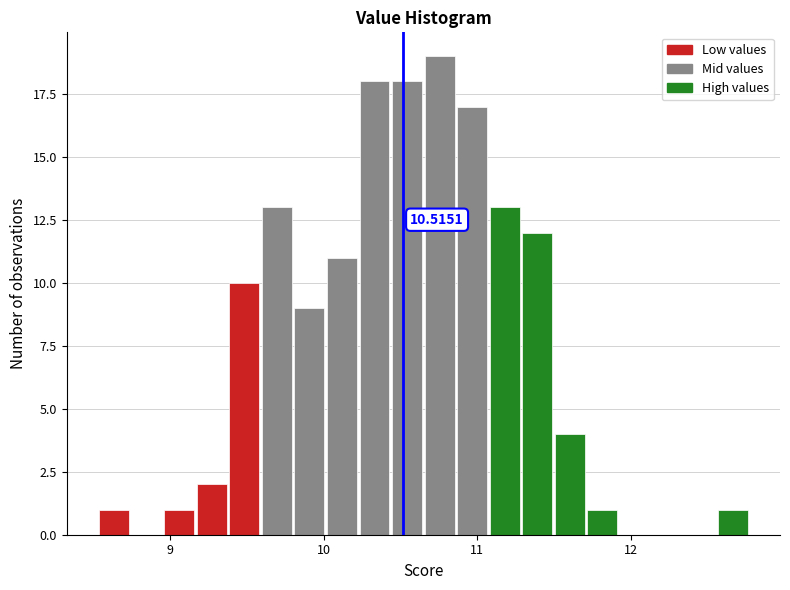

Around what value on the x-axis is the tallest bar? Give the approximate position of its centre, as read against the axis.

10.8